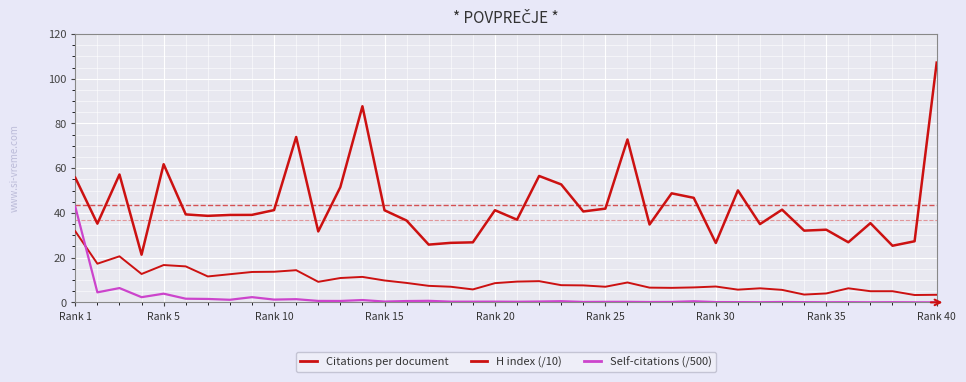

Is this an area chart (filled region under the line)?

No